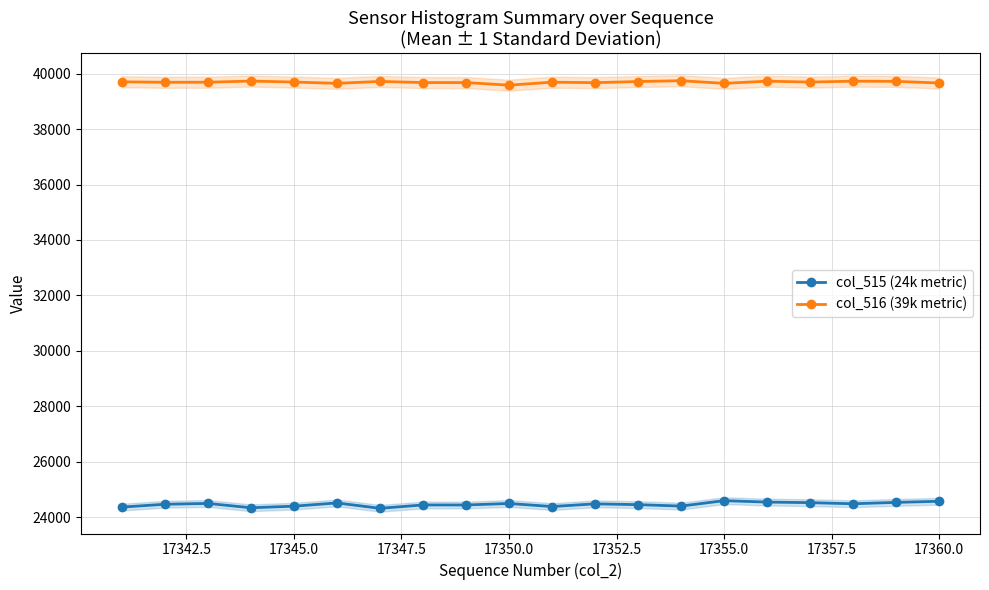

What is the approximate value of col_515 (24k metric) at 17345.0?

24391